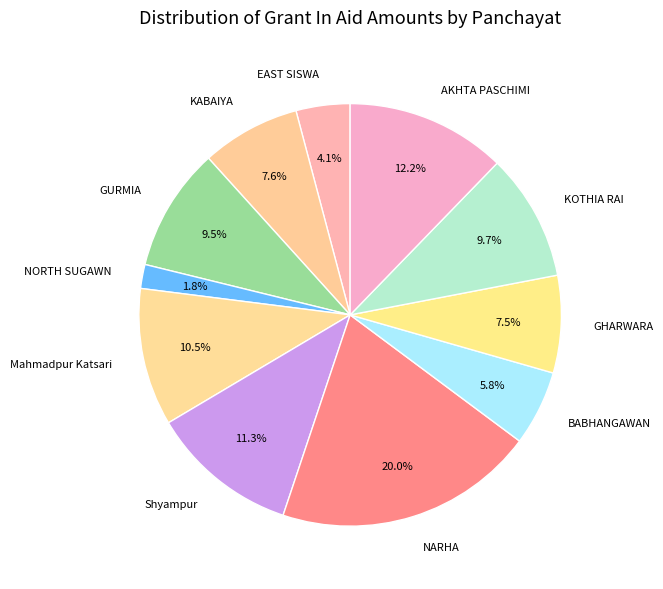

Is the sum of Mahmadpur Katsari and EAST SISWA greater than half?

No